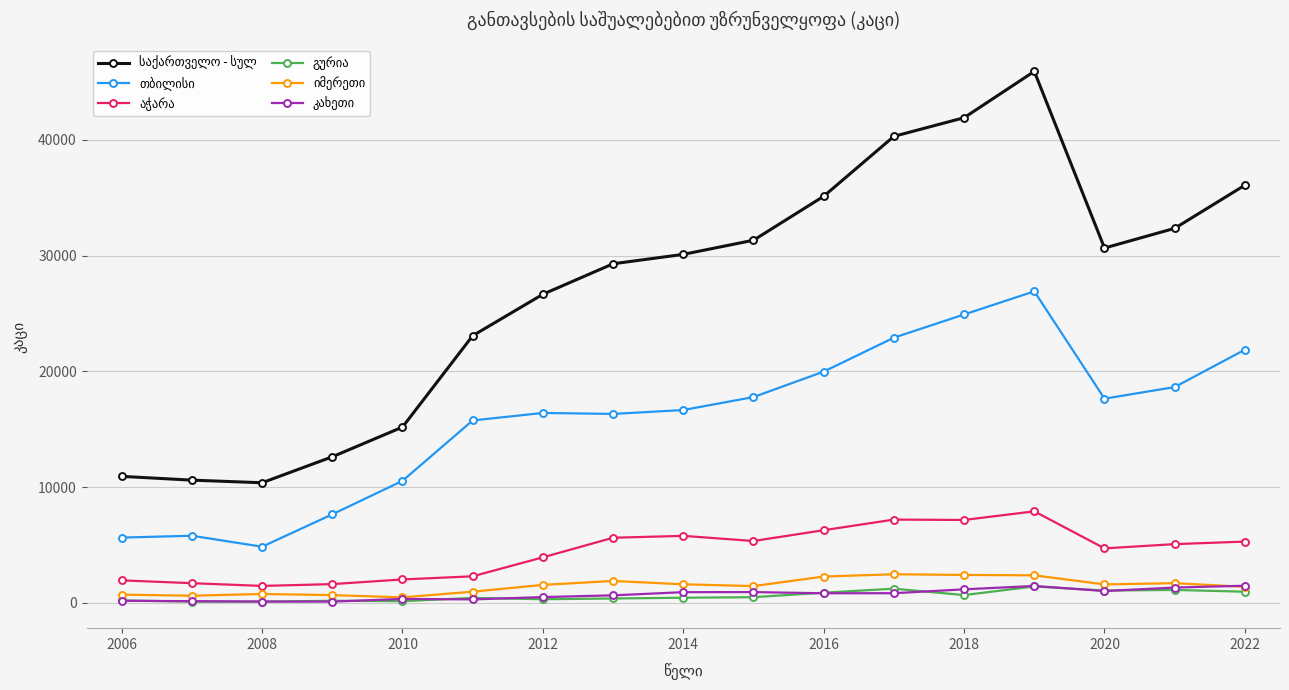

What is the greatest value displayed?

45929.0